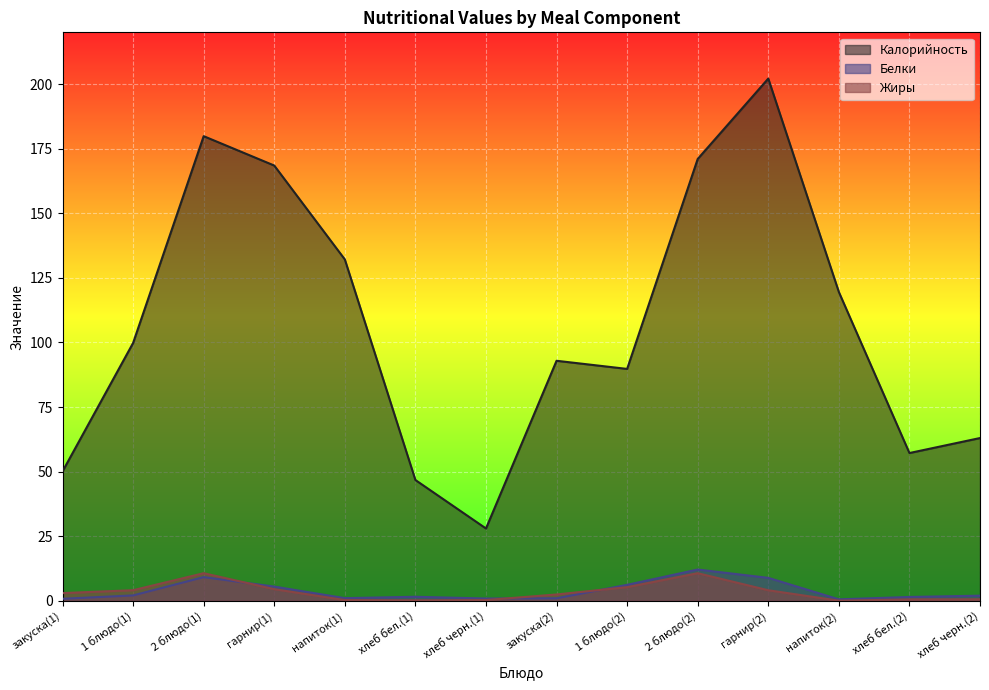

What is the total value across all series at закуска(2)?

96.4